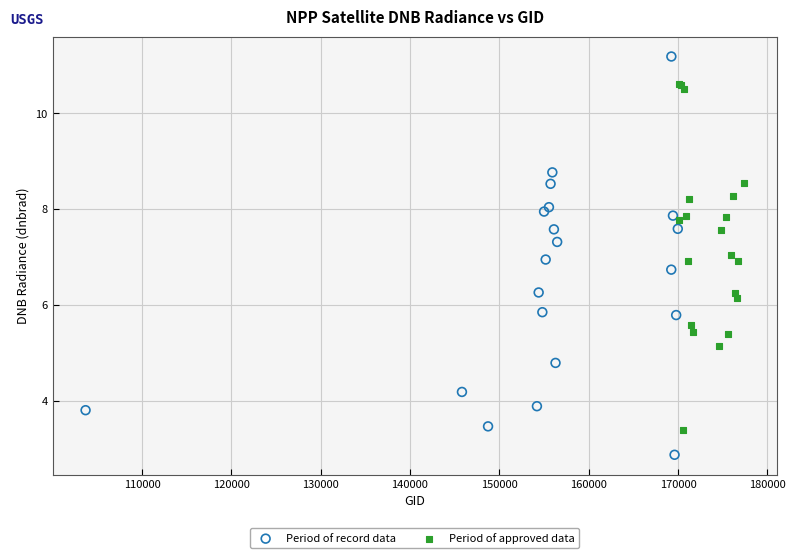

Which series has the widest spread of Y values?

Period of record data